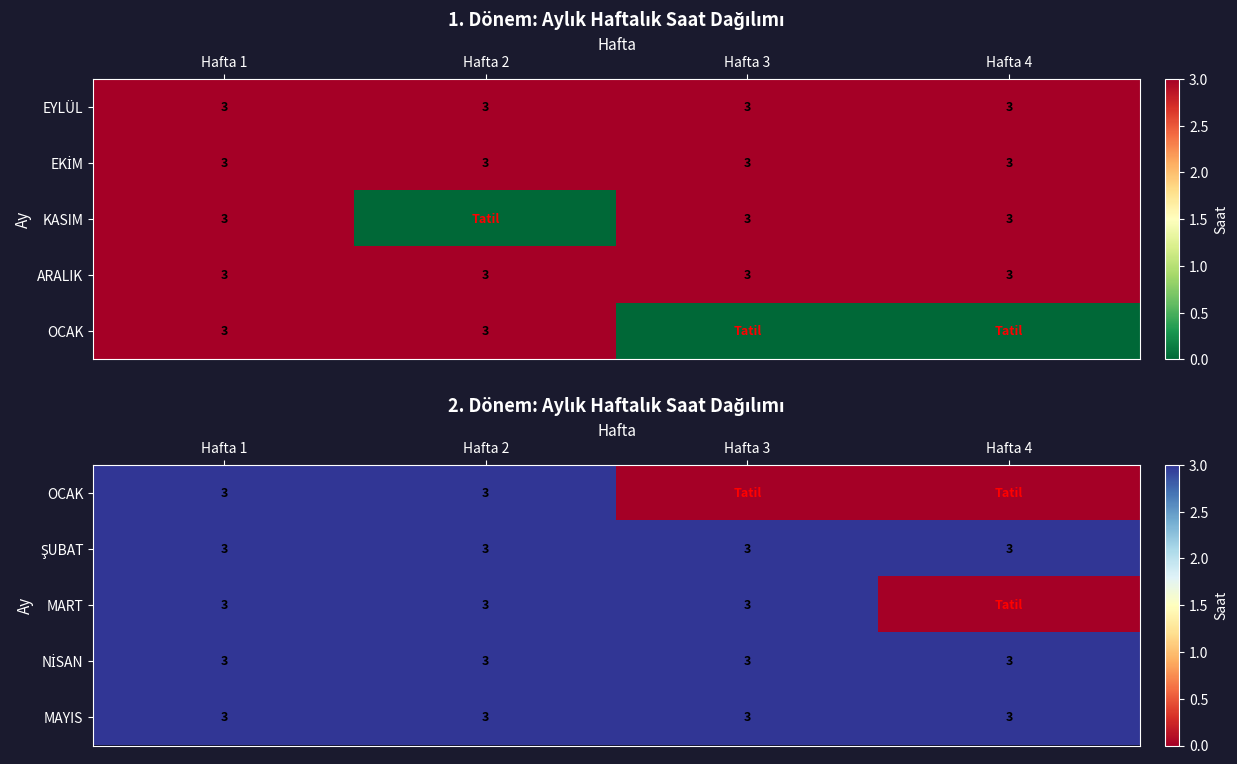

What is the sum of the MART values at Hafta 1 and Hafta 3?

6